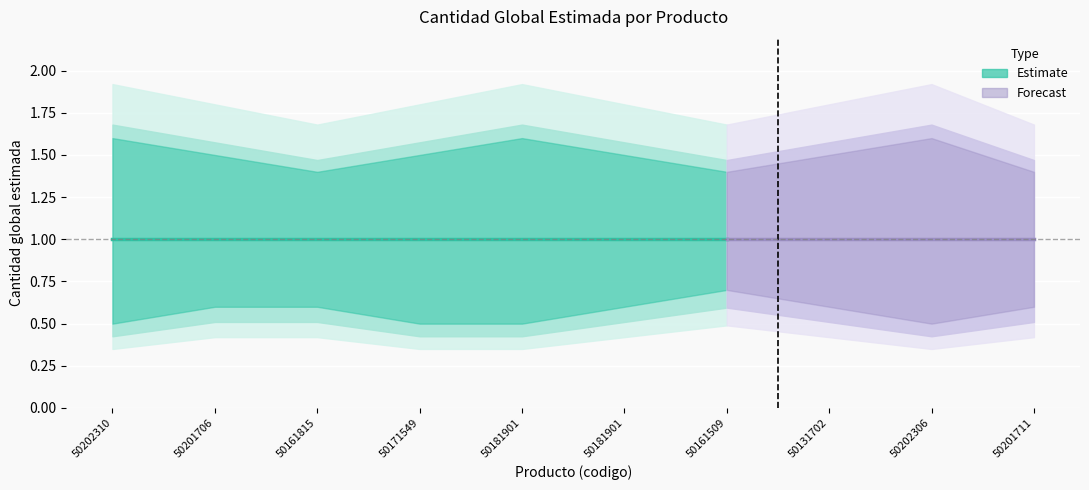

Which category has the lowest value across all series?

50202310